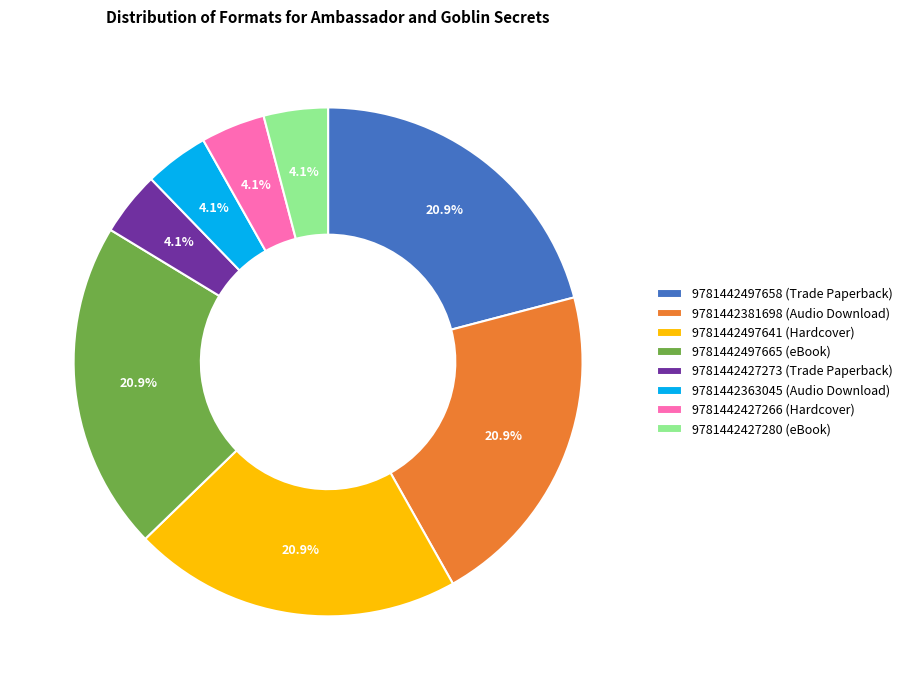

Approximately how many times larger is the value at 9781442497641 (Hardcover) compared to 9781442427280 (eBook)?

5.1